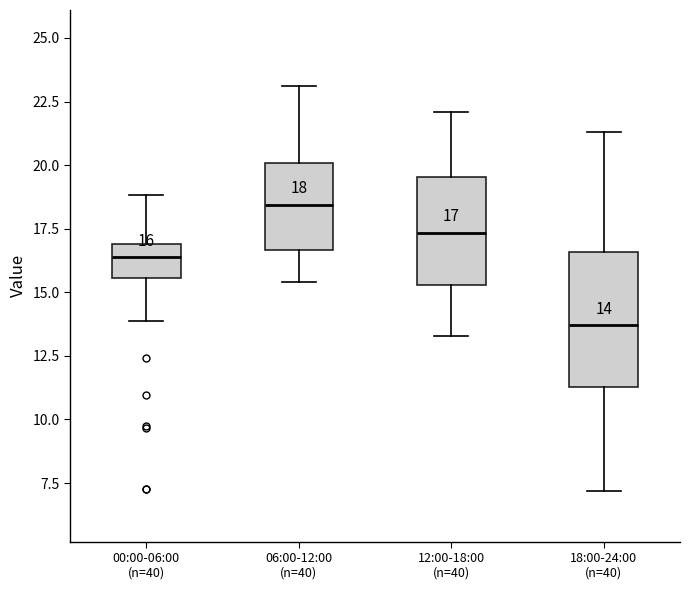

Which box's median line is the lowest?

18:00-24:00 (n=40)